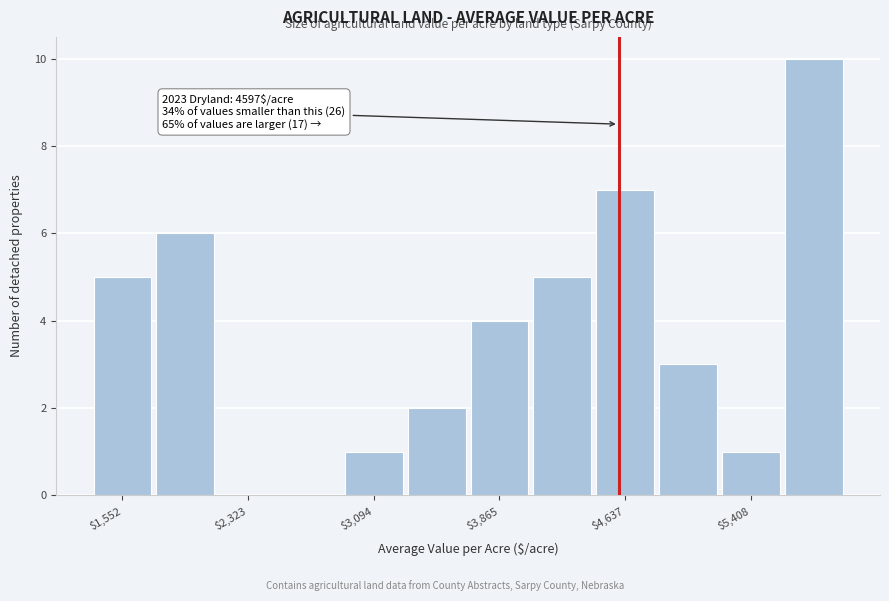

Read against the x-axis, roughly where is the centre of the tallest bar?

5800